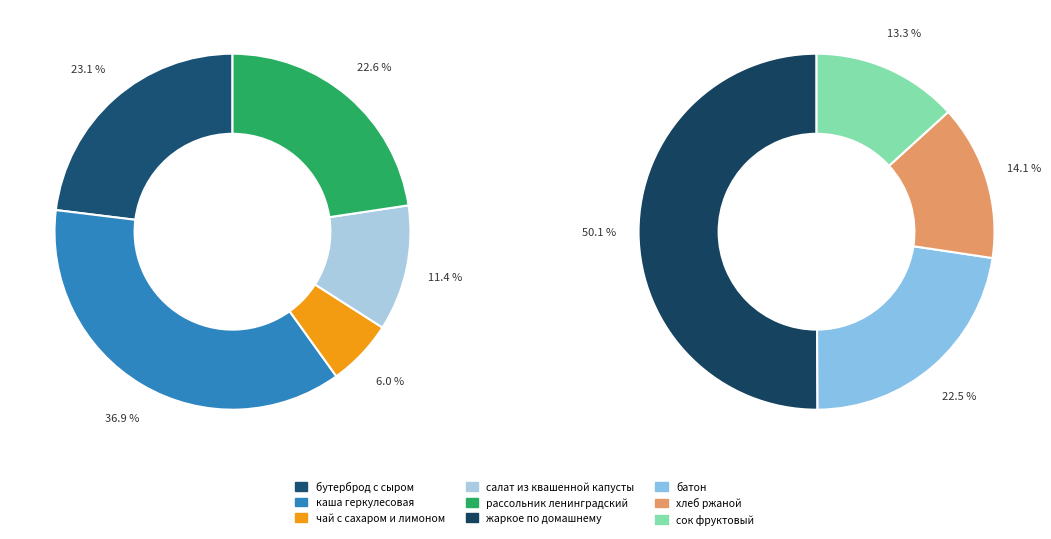

Which has a higher value, каша геркулесовая or сок фруктовый?

каша геркулесовая